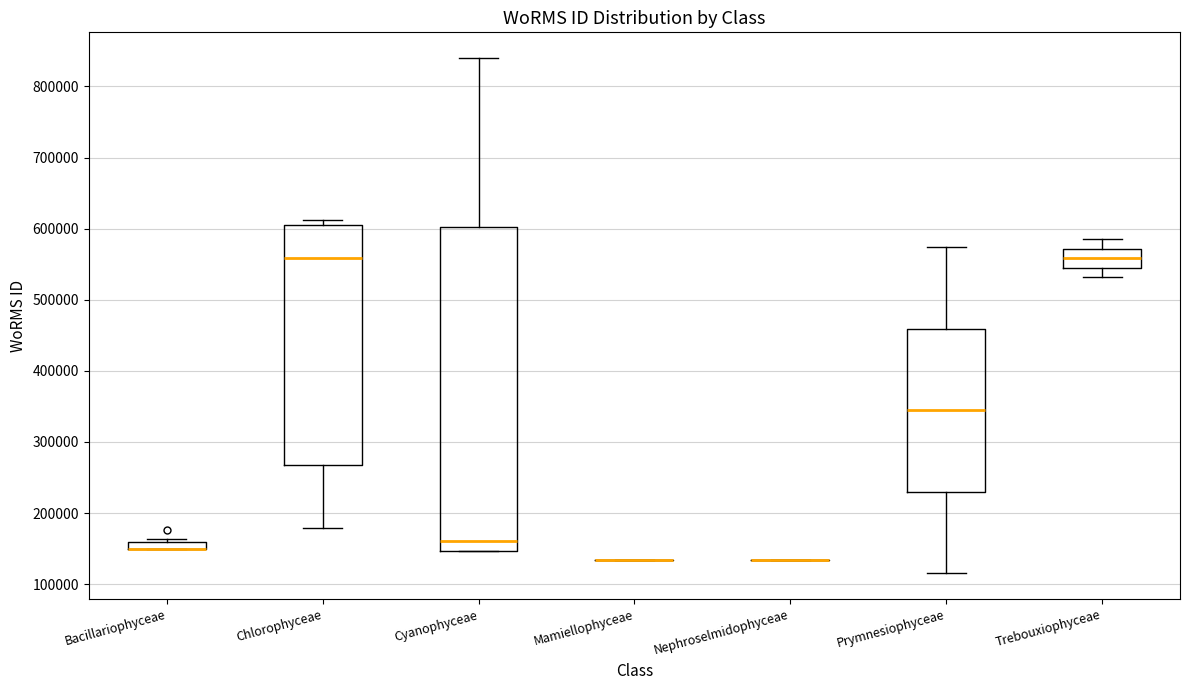

Where is the lower edge of the box for Cyanophyceae on the y-axis? The values are not printed on the chart, so give them approximately, as read against the axis.

150000